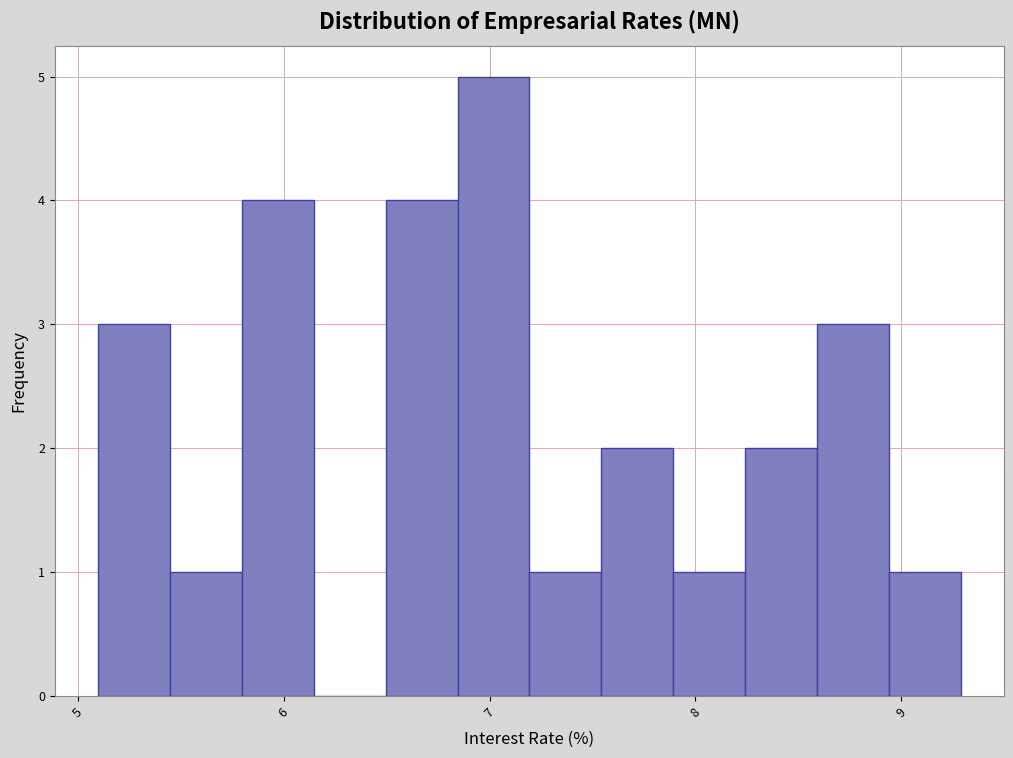

Around what value on the x-axis is the tallest bar? Give the approximate position of its centre, as read against the axis.

7.0